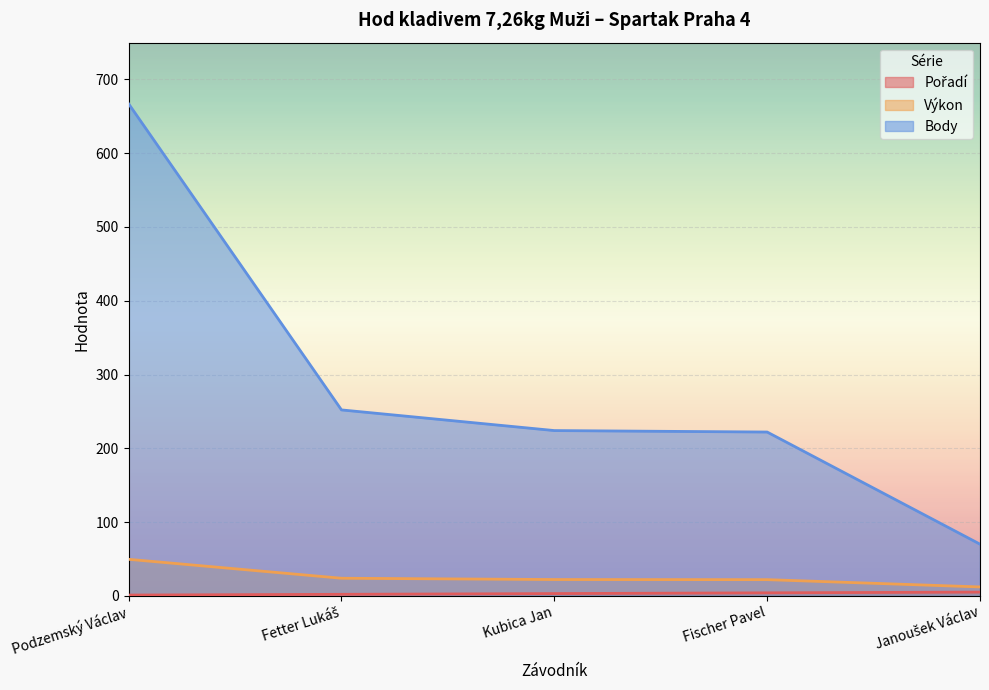

Which series has the widest spread of values?

Body